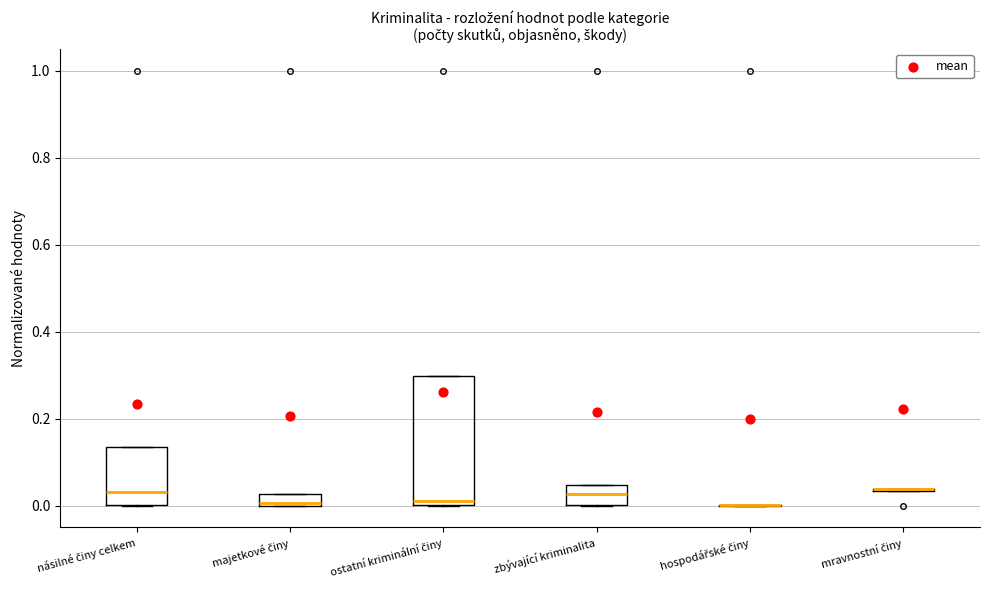

Comparing the boxes themselves (not the whiskers), which one is the tallest?

ostatní kriminální činy